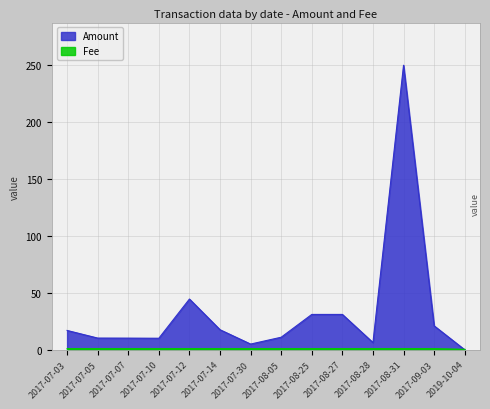

Reading right to left, transcribe all the data shown in this chart.

Amount: 2019-10-04=0.0	2017-09-03=21.0	2017-08-31=249.6	2017-08-28=6.3	2017-08-27=31.0	2017-08-25=31.0	2017-08-05=11.0	2017-07-30=5.0	2017-07-14=17.6	2017-07-12=44.5	2017-07-10=10.1	2017-07-07=10.2	2017-07-05=10.3	2017-07-03=17.0
Fee: 2019-10-04=0.4	2017-09-03=1.0	2017-08-31=1.0	2017-08-28=1.0	2017-08-27=1.0	2017-08-25=1.0	2017-08-05=1.0	2017-07-30=1.0	2017-07-14=1.0	2017-07-12=1.0	2017-07-10=1.0	2017-07-07=1.0	2017-07-05=1.0	2017-07-03=1.0